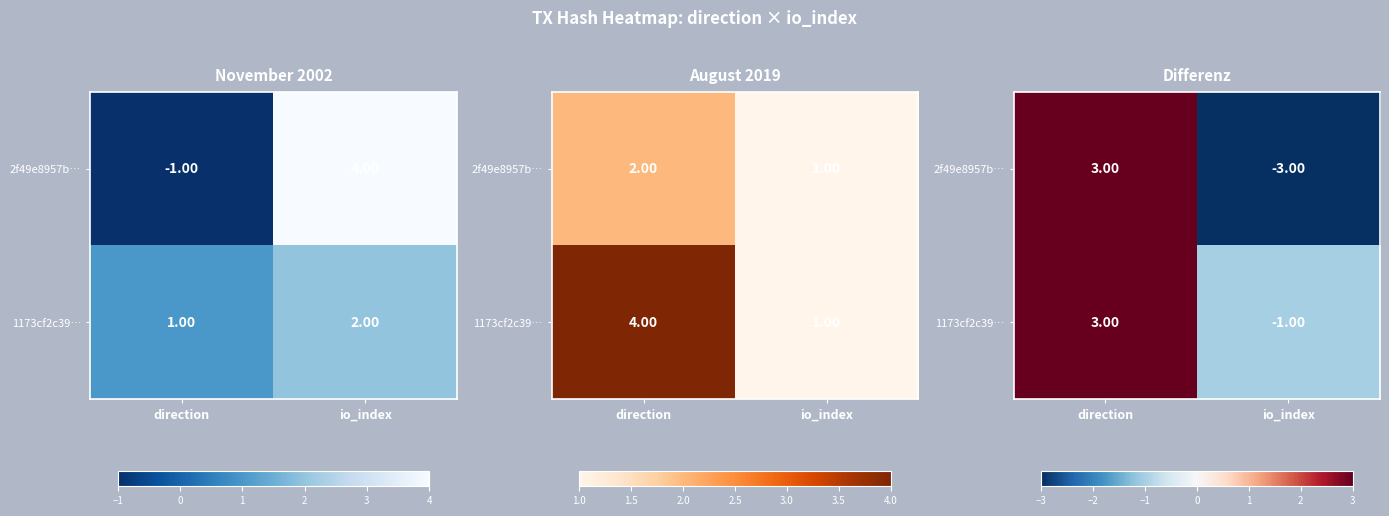

Is it true that 2f49e8957b… equals -3 at io_index?

True